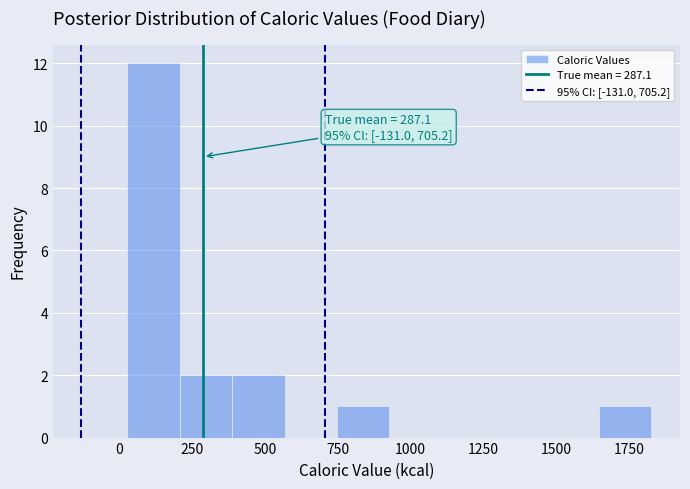

Around what value on the x-axis is the tallest bar? Give the approximate position of its centre, as read against the axis.

100